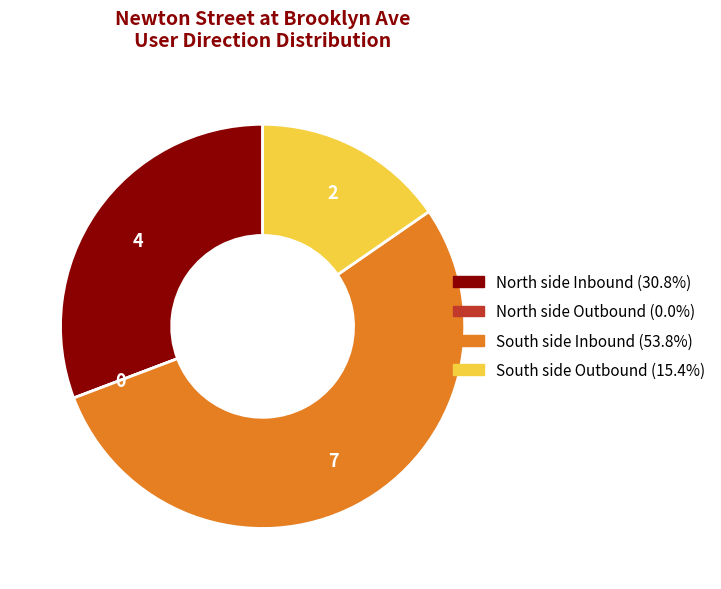

Combined, do South side Outbound and South side Inbound account for over 50%?

Yes